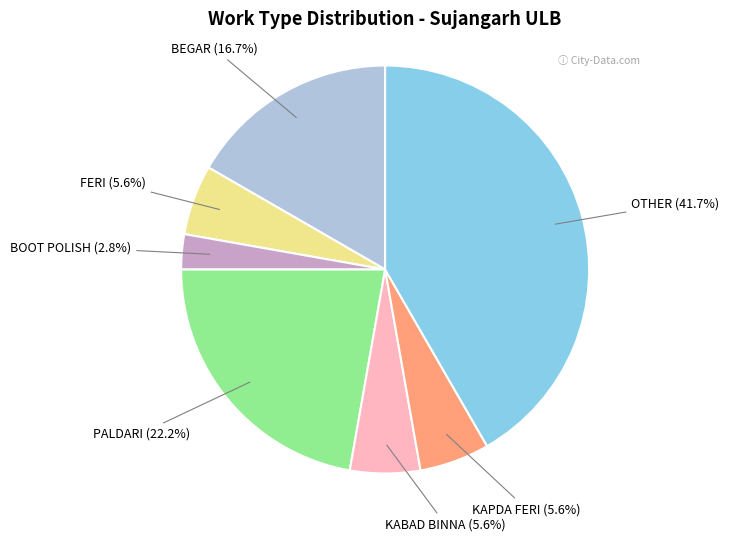

What percentage is NOT represented by KABAD BINNA?

94.4%